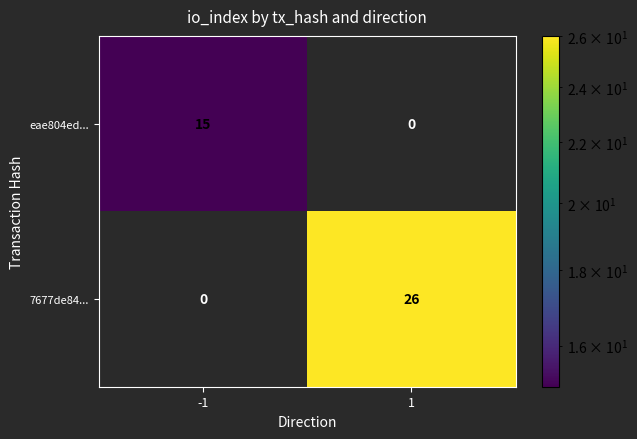

What is the difference between the eae804ed... values at -1 and 1?

15